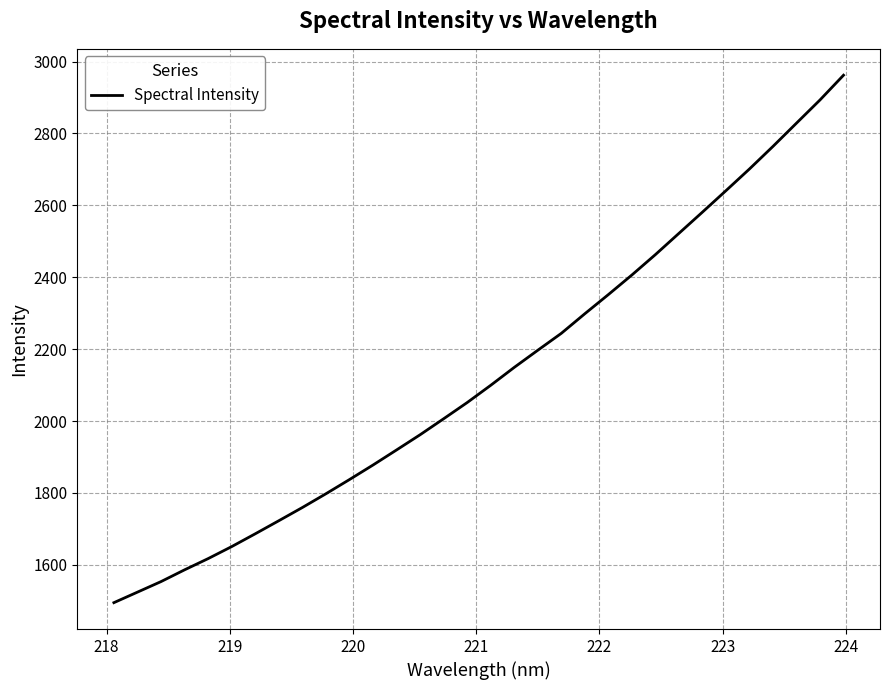

What is the difference between the maximum and minimum values?

1467.2